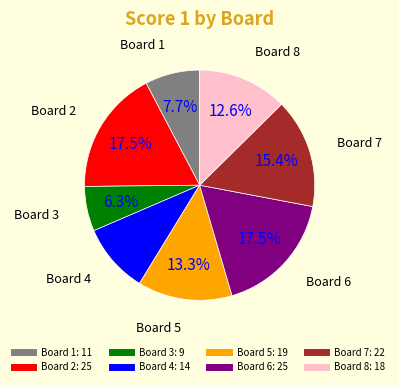

Does any single category account for the majority?

No